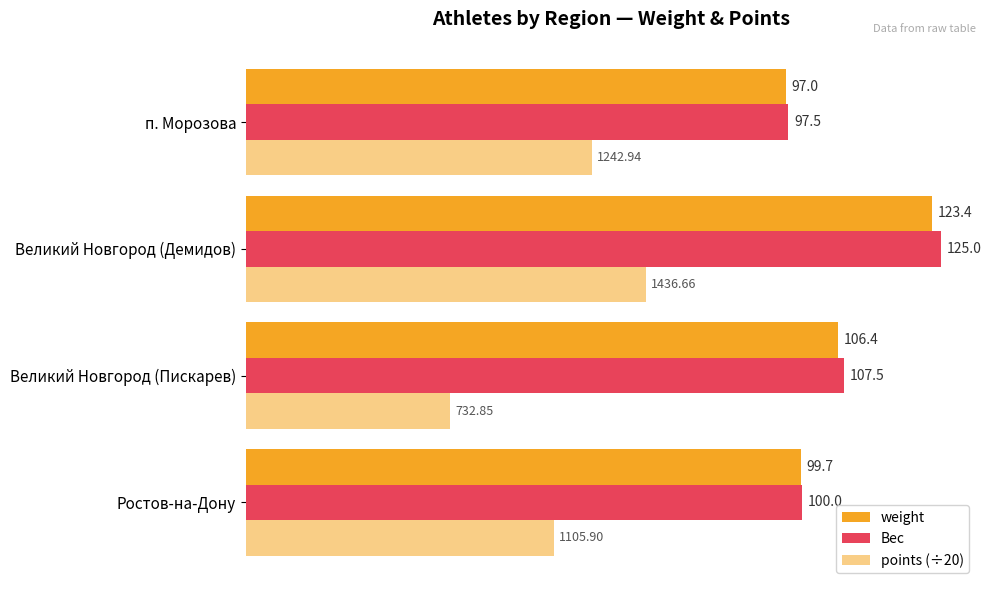

Reading right to left, transcribe all the data shown in this chart.

weight: 97.0	123.4	106.4	99.7
Вес: 97.5	125.0	107.5	100.0
points (÷20): 62.1	71.8	36.6	55.3